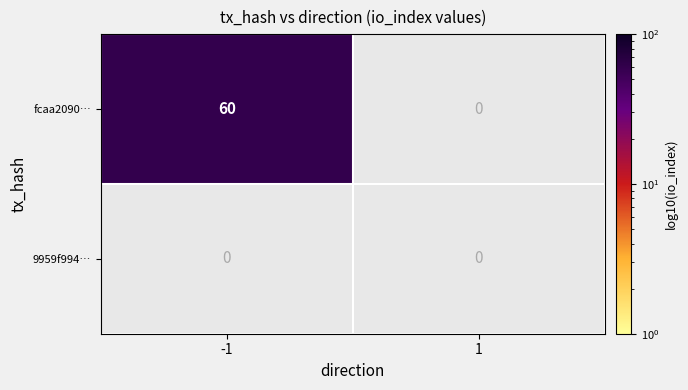

Reading left to right, transcribe all the data shown in this chart.

fcaa20900c595e1d117d8f00023b99224bf8eeb: -1=60	1=0
9959f994c20dcdf93af794cdc0c4b2cfa538413: -1=0	1=0